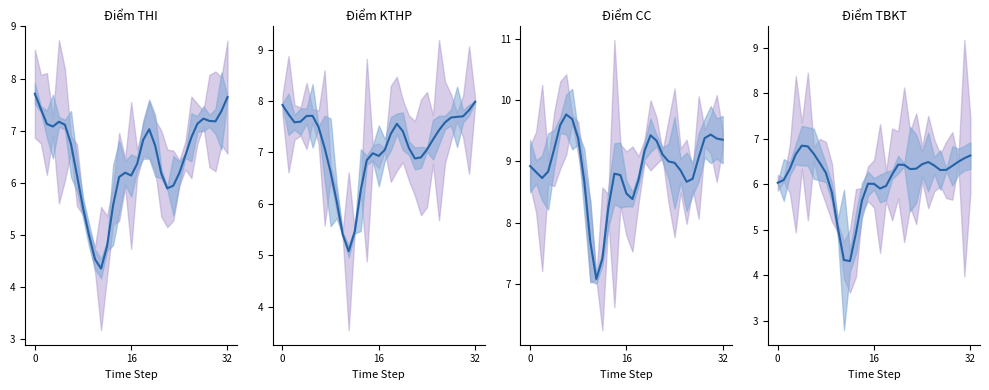

What value does the Điểm TBKT series have at 30?

6.5